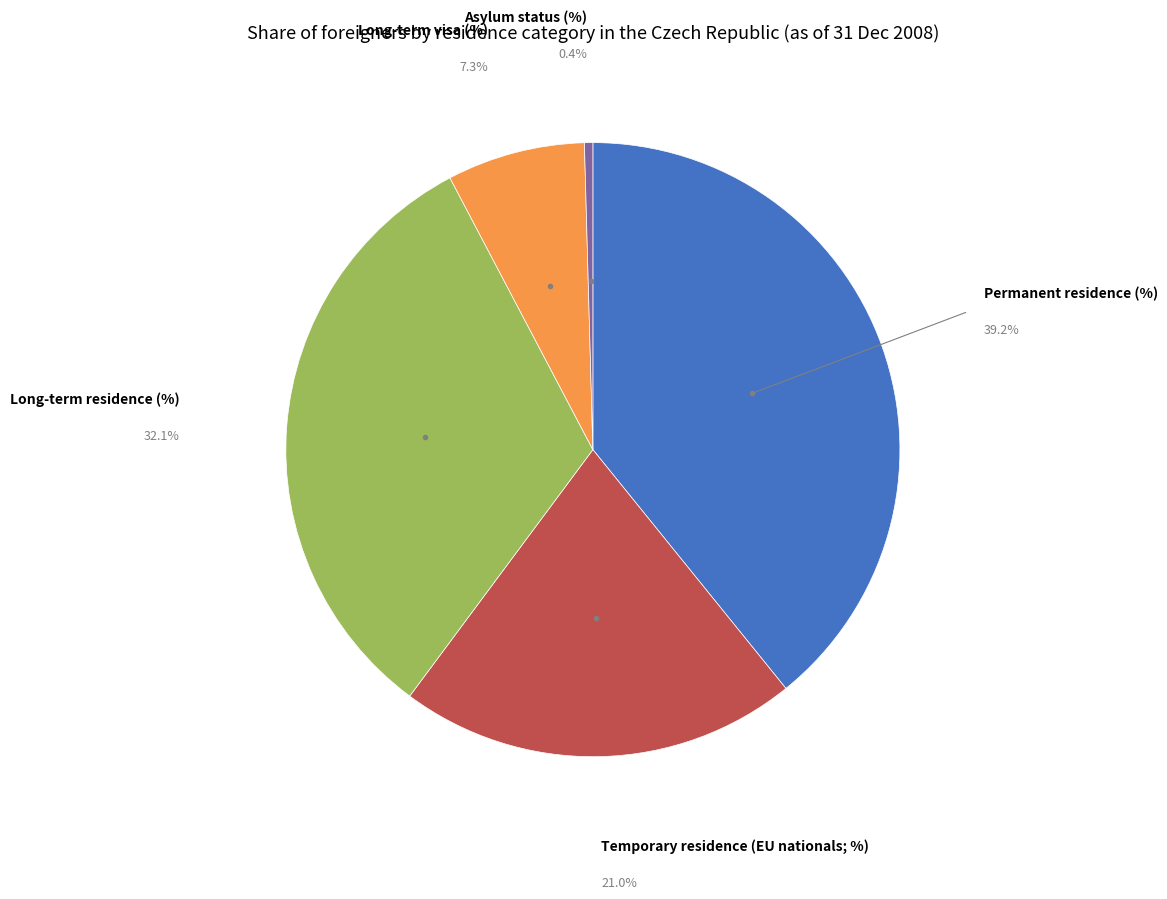

Does any single category account for the majority?

No